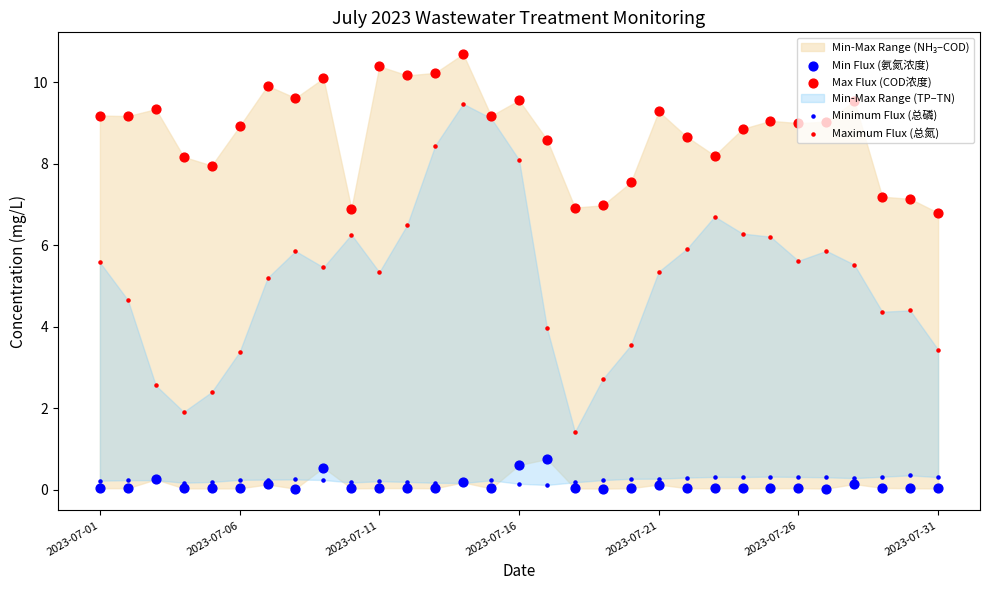

Which series has the largest total across all categories?

Max Flux (COD浓度)